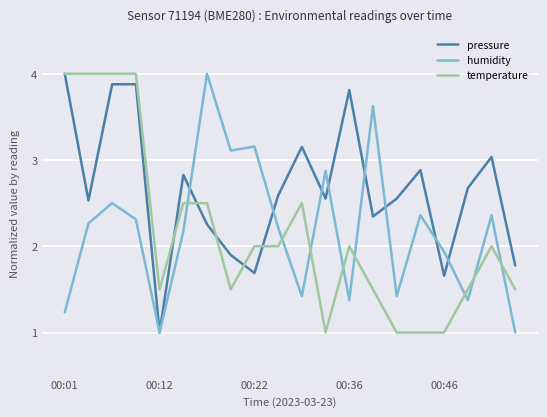

Which series has the largest total across all categories?

pressure